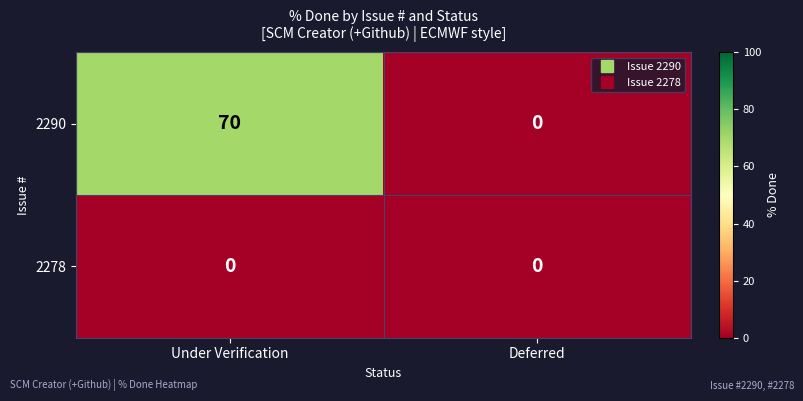

At which category is the sum across all series the highest?

Under Verification